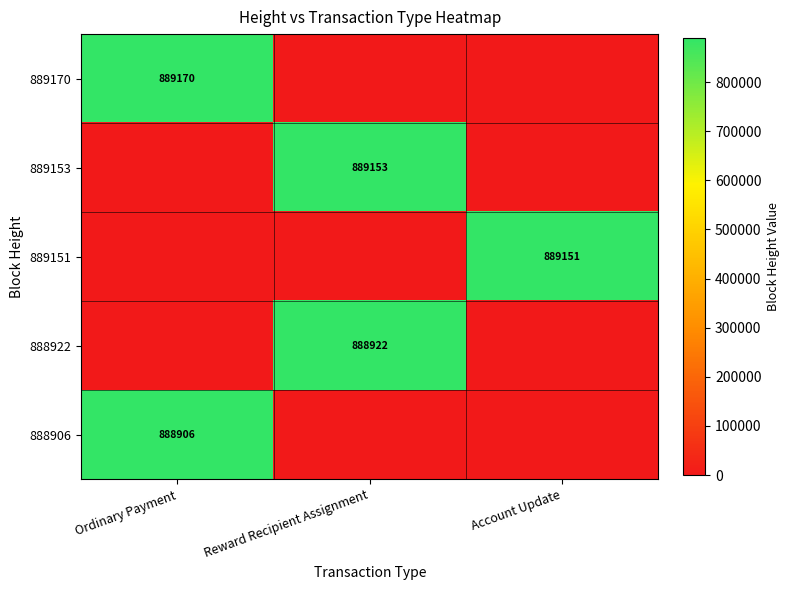

The 889170 series shows 889170 at Ordinary Payment. True or false?

True